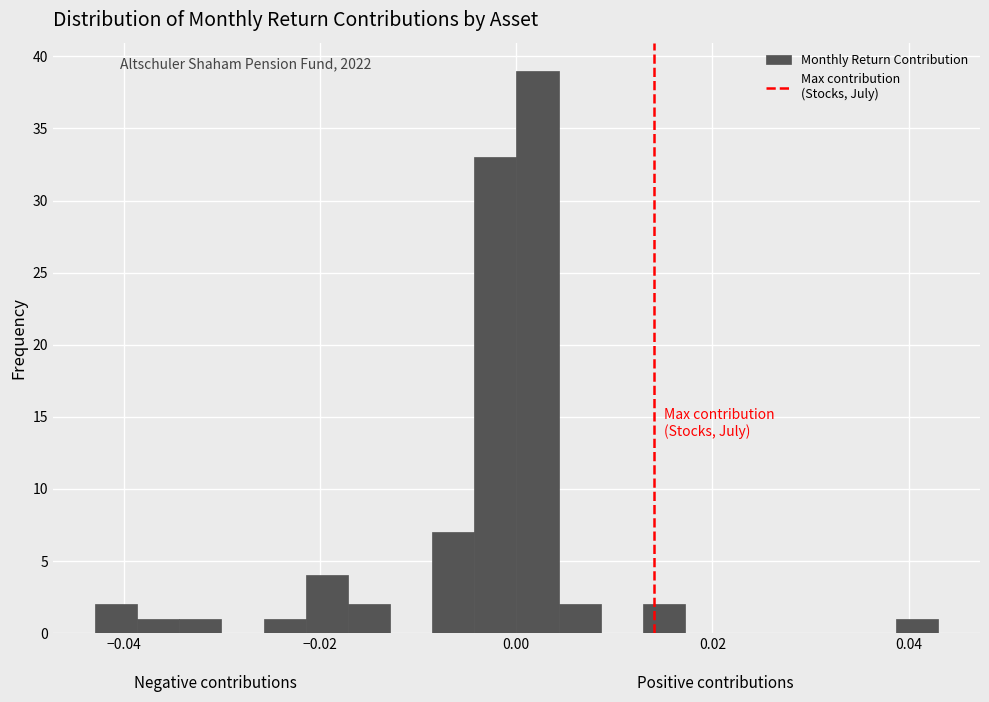

Read against the x-axis, roughly where is the centre of the tallest bar?

0.002